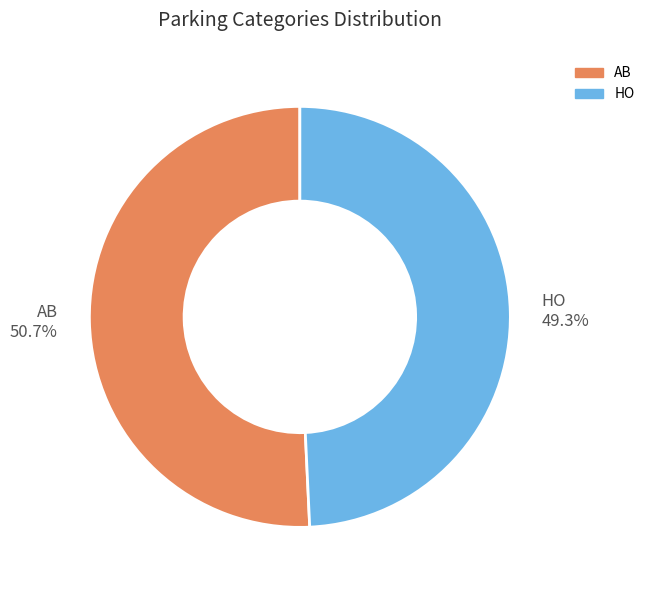

To the nearest percent, what percentage of the pie is AB?

51%